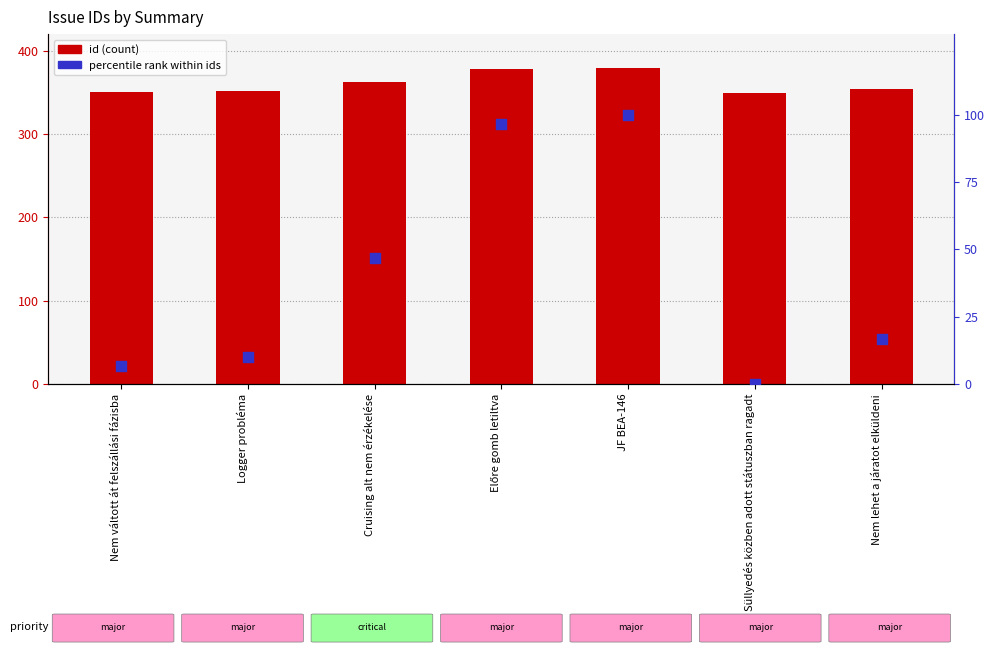

Is the value of percentile rank within ids at Nem lehet a járatot elküldeni greater than the value of id at Süllyedés közben adott státuszban ragadt?

No